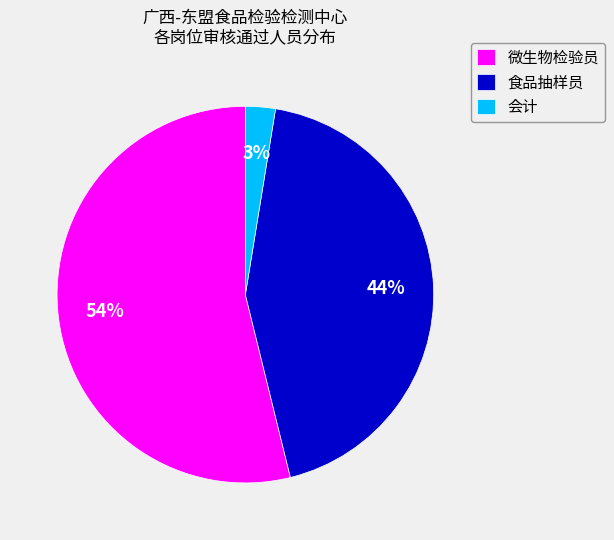

What percentage is the 会计 slice, to the nearest percent?

3%